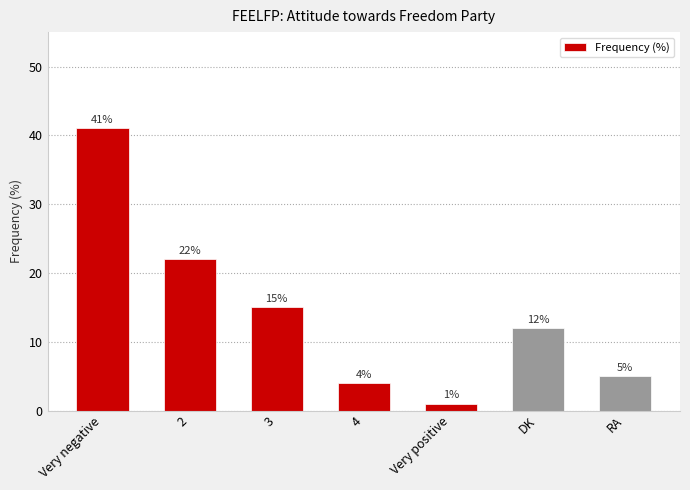

What is the change in value from 2 to 3?

-7